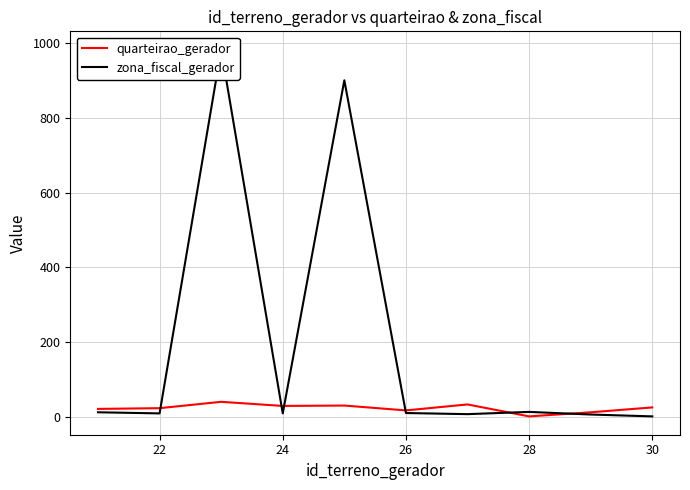

Between 24 and 30, which series saw the biggest shift?

zona_fiscal_gerador